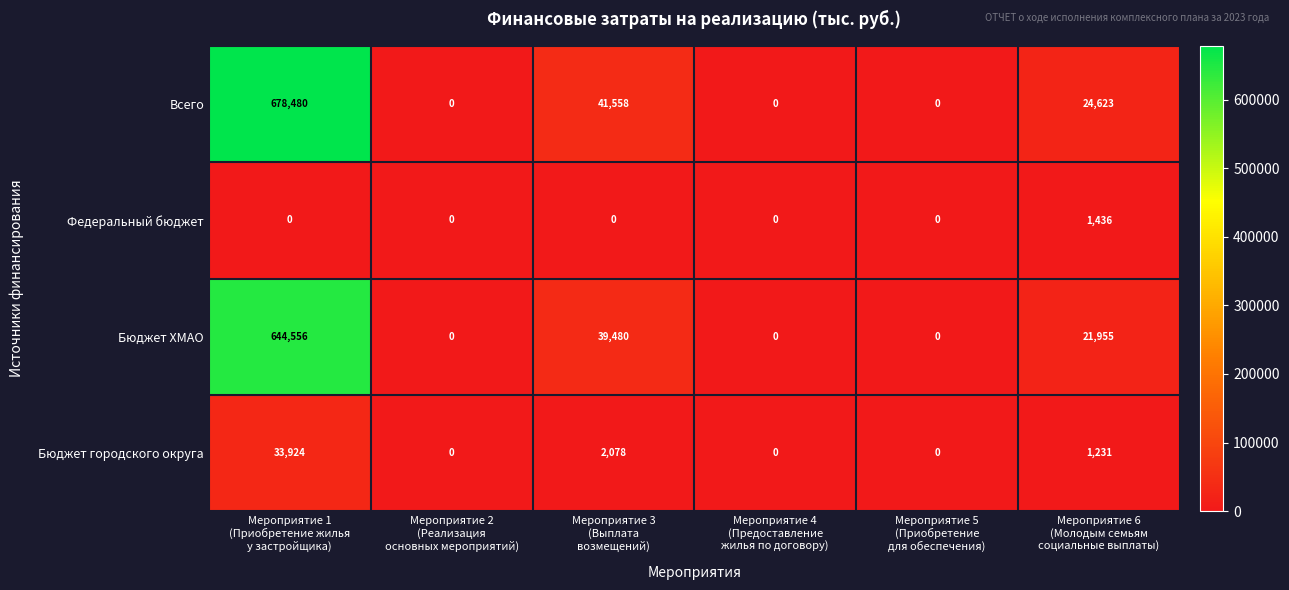

Which series has the widest spread of values?

Всего